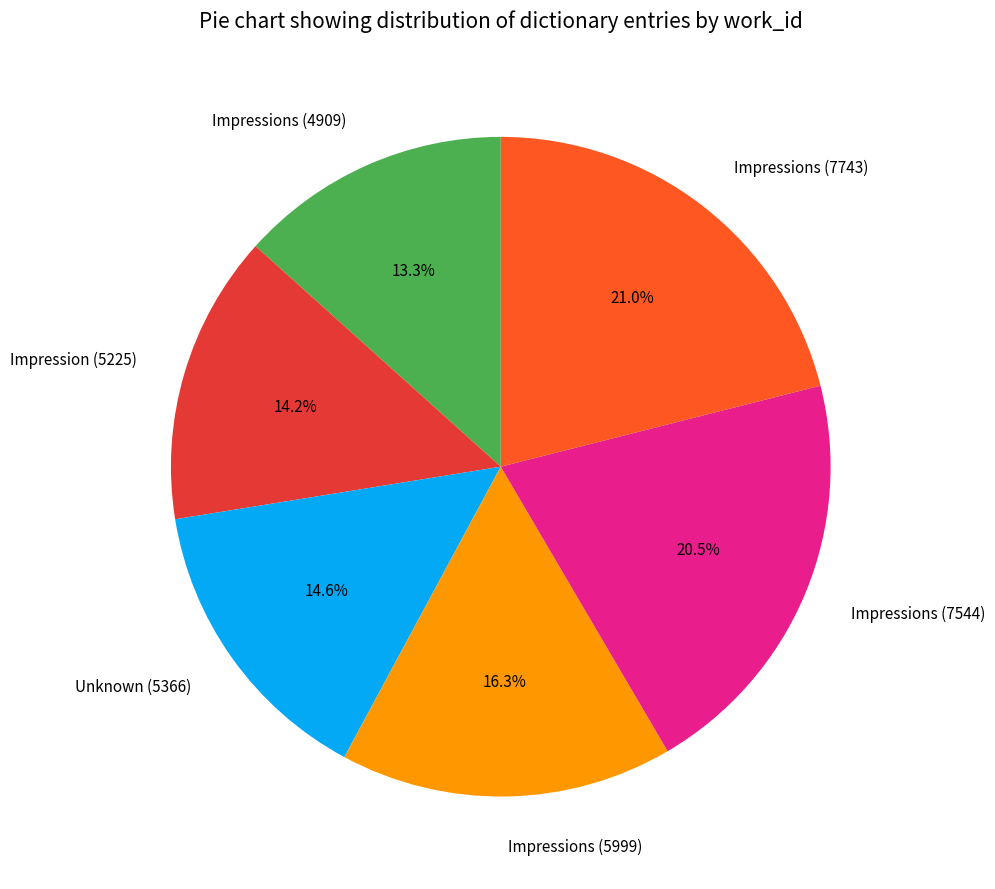

To the nearest percent, what is the average slice percentage?

17%